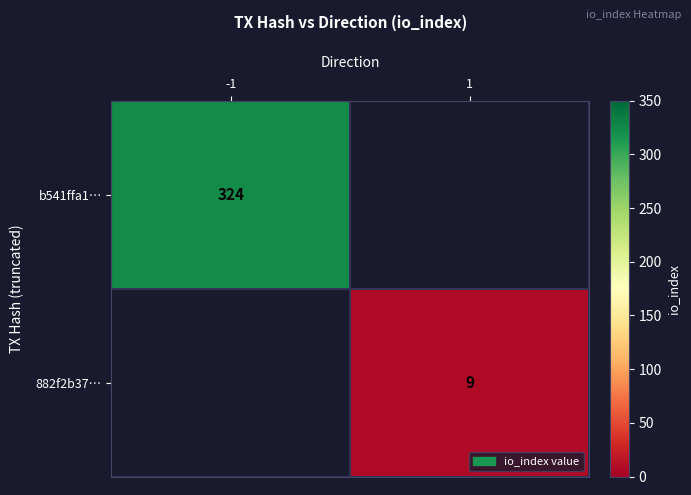

The value of 882f2b37… at 1 is 9. True or false?

True